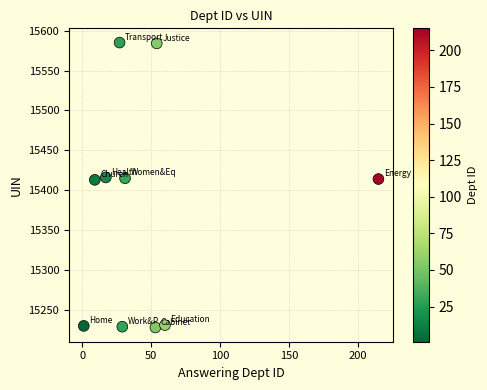

What is the average X value?

50